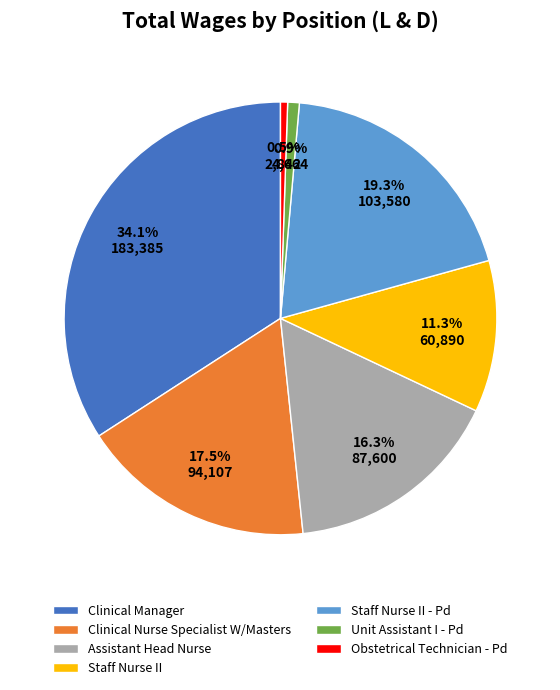

What portion of the pie excludes Obstetrical Technician - Pd?

99.5%